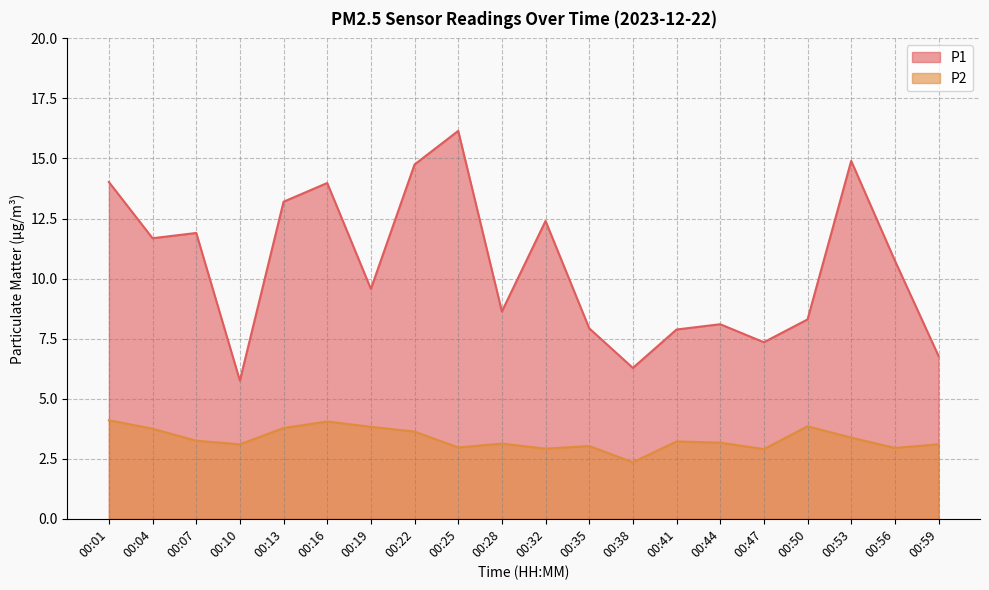

Between 00:13 and 00:25, which series saw the biggest shift?

P1